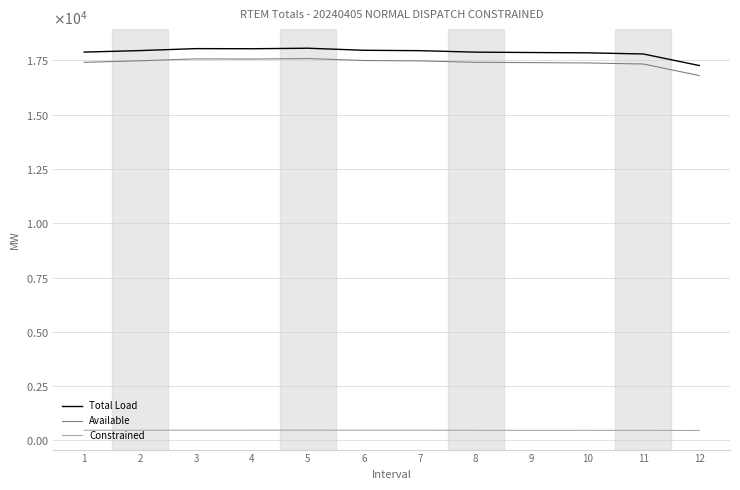

What is the value of the Available point at the 10th from the left?

17375.6